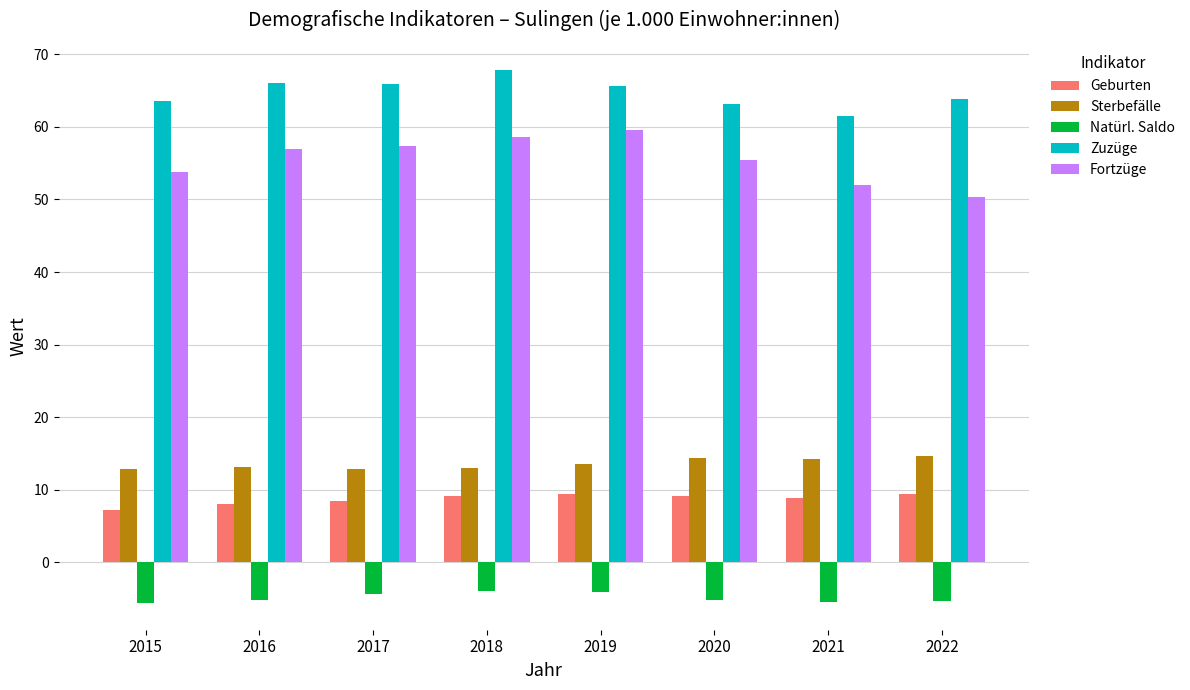

Which series changed the most between 2016 and 2021?

Fortzüge